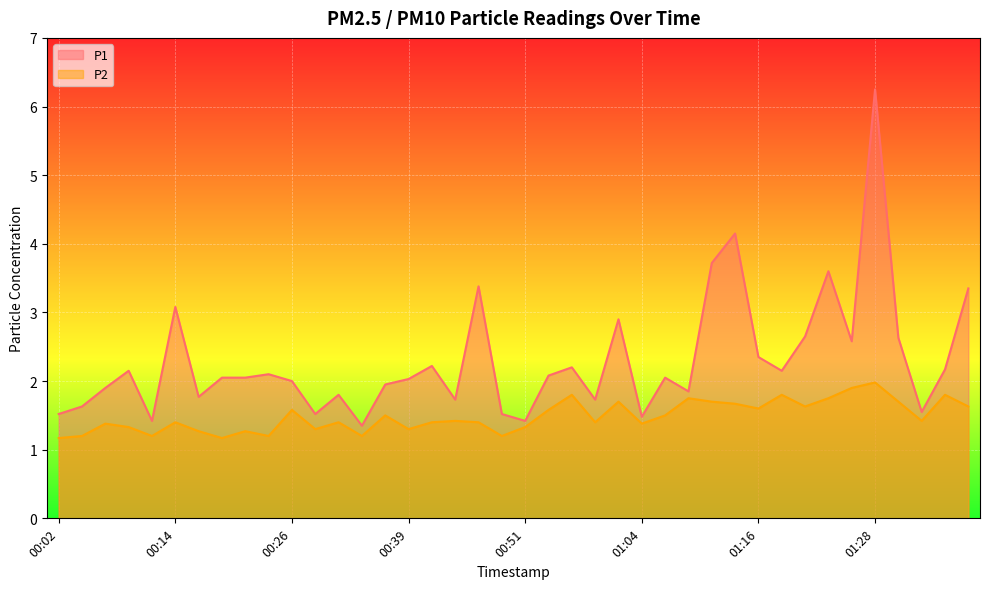

Reading left to right, what are all the values shown in this chart?

P1: 00:02=1.5	00:04=1.6	00:07=1.9	00:09=2.1	00:11=1.4	00:14=3.1	00:16=1.8	00:19=2.0	00:21=2.0	00:24=2.1	00:26=2.0	00:29=1.5	00:31=1.8	00:34=1.4	00:36=1.9	00:39=2.0	00:41=2.2	00:44=1.7	00:46=3.4	00:49=1.5	00:51=1.4	00:54=2.1	00:56=2.2	00:59=1.7	01:01=2.9	01:04=1.5	01:06=2.0	01:09=1.9	01:11=3.7	01:14=4.2	01:16=2.4	01:19=2.1	01:21=2.6	01:24=3.6	01:26=2.6	01:28=6.2	01:31=2.6	01:33=1.6	01:36=2.2	01:38=3.4
P2: 00:02=1.2	00:04=1.2	00:07=1.4	00:09=1.3	00:11=1.2	00:14=1.4	00:16=1.3	00:19=1.2	00:21=1.3	00:24=1.2	00:26=1.6	00:29=1.3	00:31=1.4	00:34=1.2	00:36=1.5	00:39=1.3	00:41=1.4	00:44=1.4	00:46=1.4	00:49=1.2	00:51=1.3	00:54=1.6	00:56=1.8	00:59=1.4	01:01=1.7	01:04=1.4	01:06=1.5	01:09=1.8	01:11=1.7	01:14=1.7	01:16=1.6	01:19=1.8	01:21=1.6	01:24=1.8	01:26=1.9	01:28=2.0	01:31=1.7	01:33=1.4	01:36=1.8	01:38=1.6